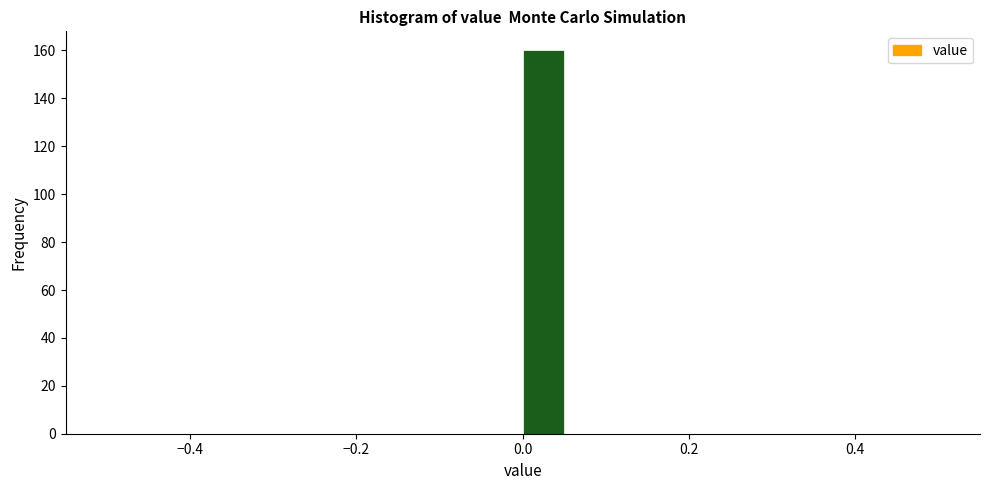

Read against the x-axis, roughly where is the centre of the tallest bar?

0.02